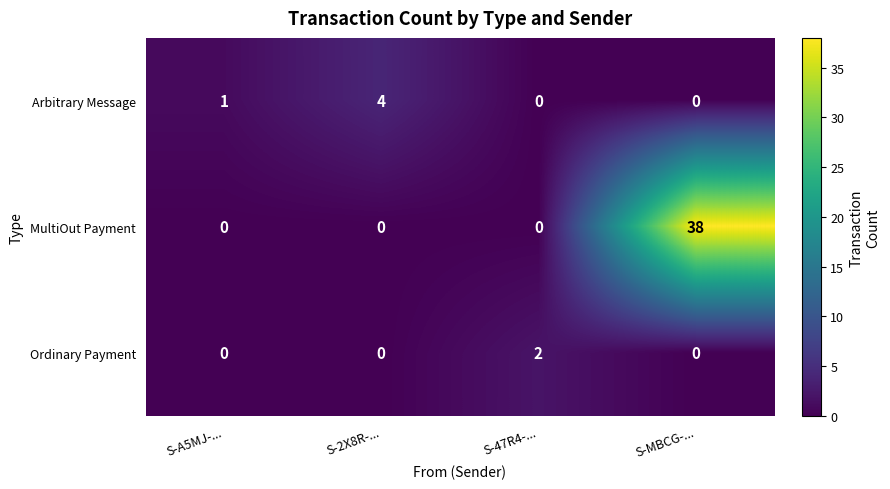

How many Arbitrary Message values are between 0 and 4?

4